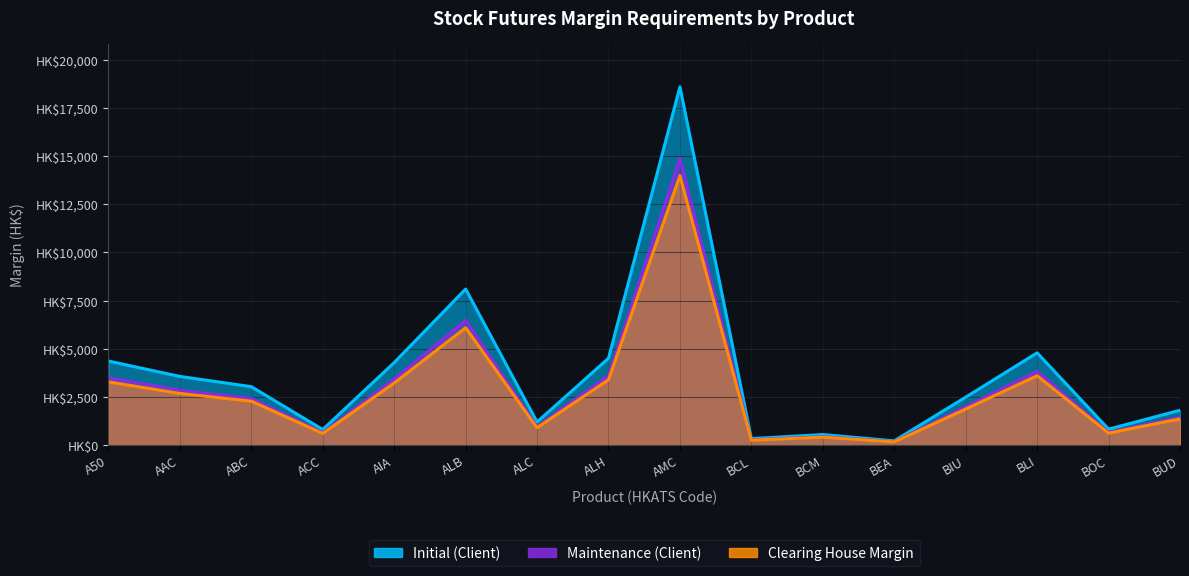

What is the value of the Clearing House Margin point at the 8th from the left?

3390